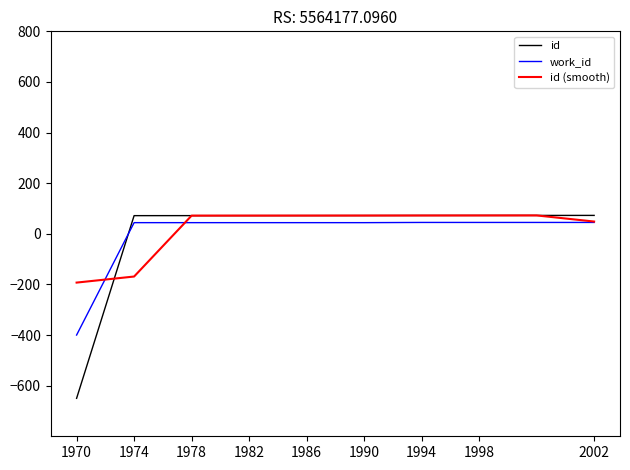

Which series has the widest spread of values?

id